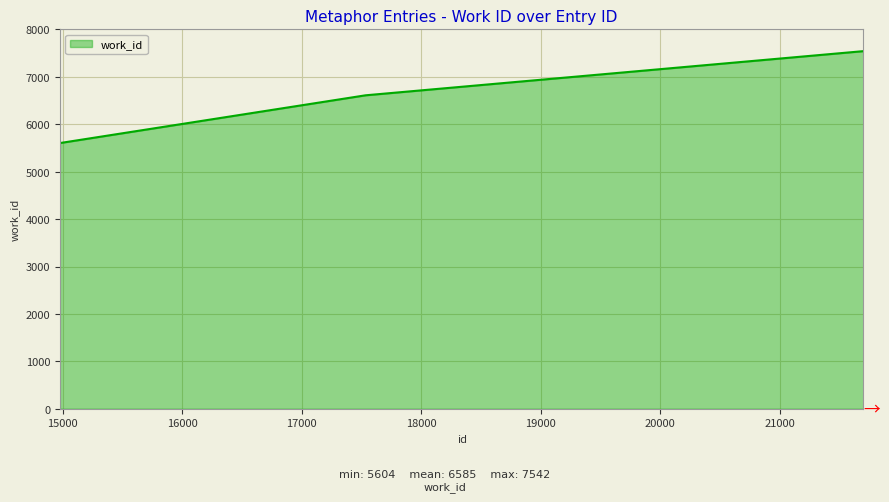

What is the average value?

6586